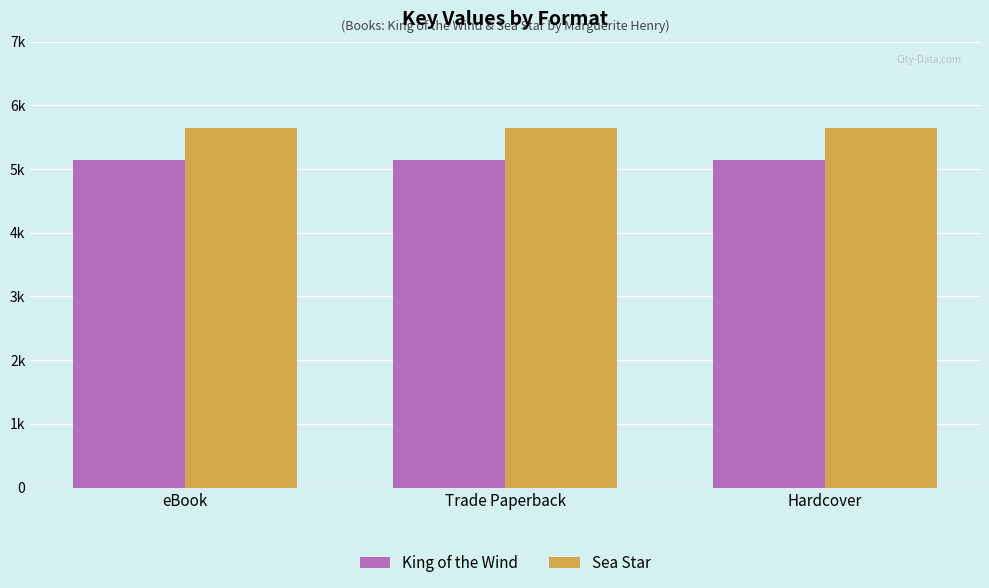

Reading right to left, what are all the values shown in this chart?

King of the Wind: Hardcover=5145	Trade Paperback=5145	eBook=5145
Sea Star: Hardcover=5649	Trade Paperback=5649	eBook=5649